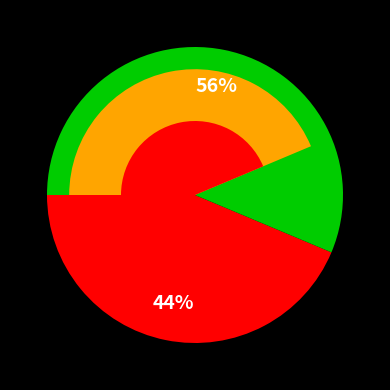

The Обед slice represents 50% of the pie. True or false?

False